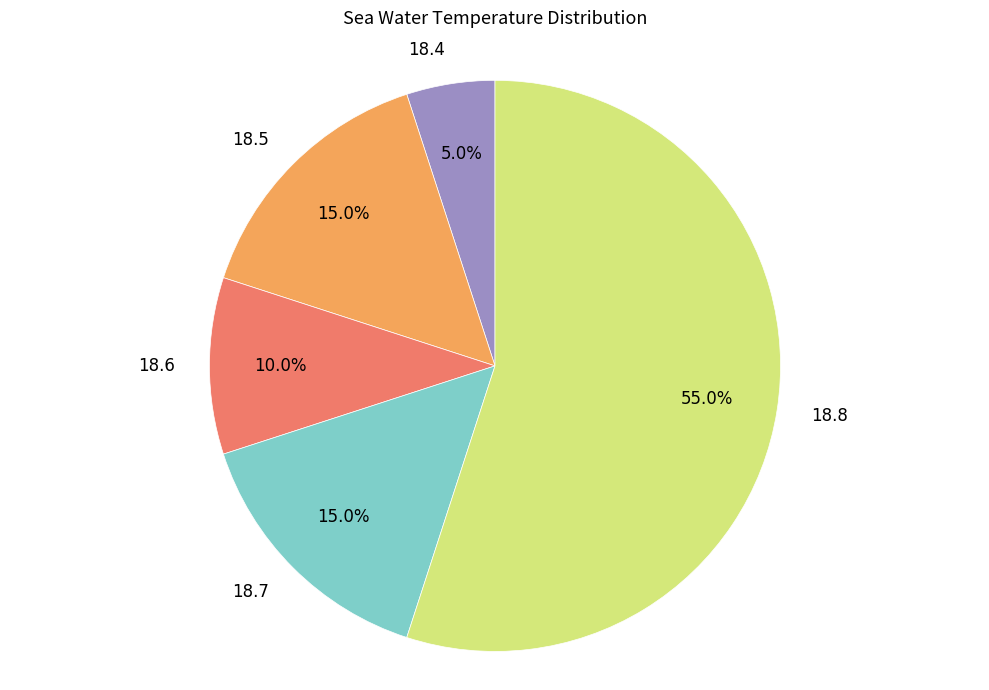

Between 18.5 and 18.8, which is larger?

18.8